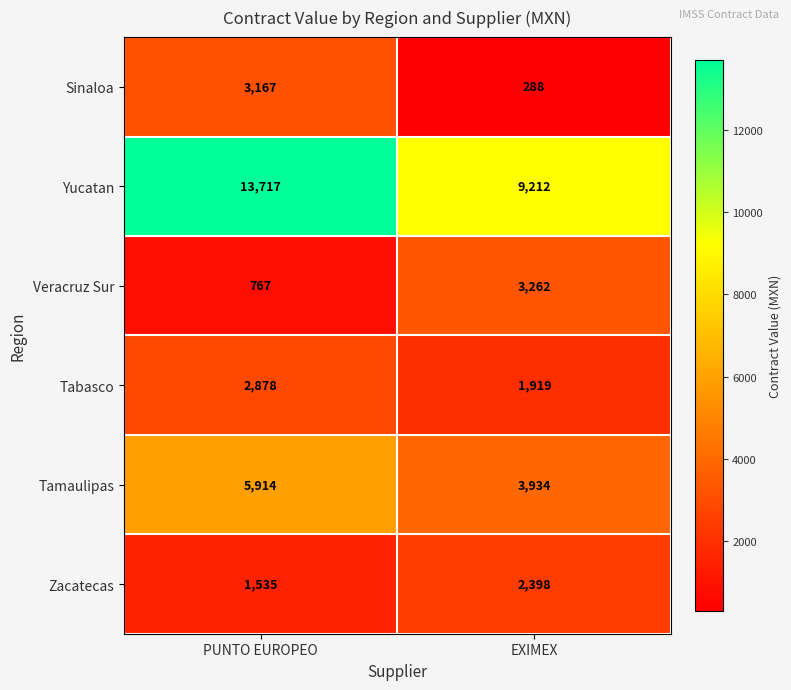

Which series has the widest spread of values?

Yucatan